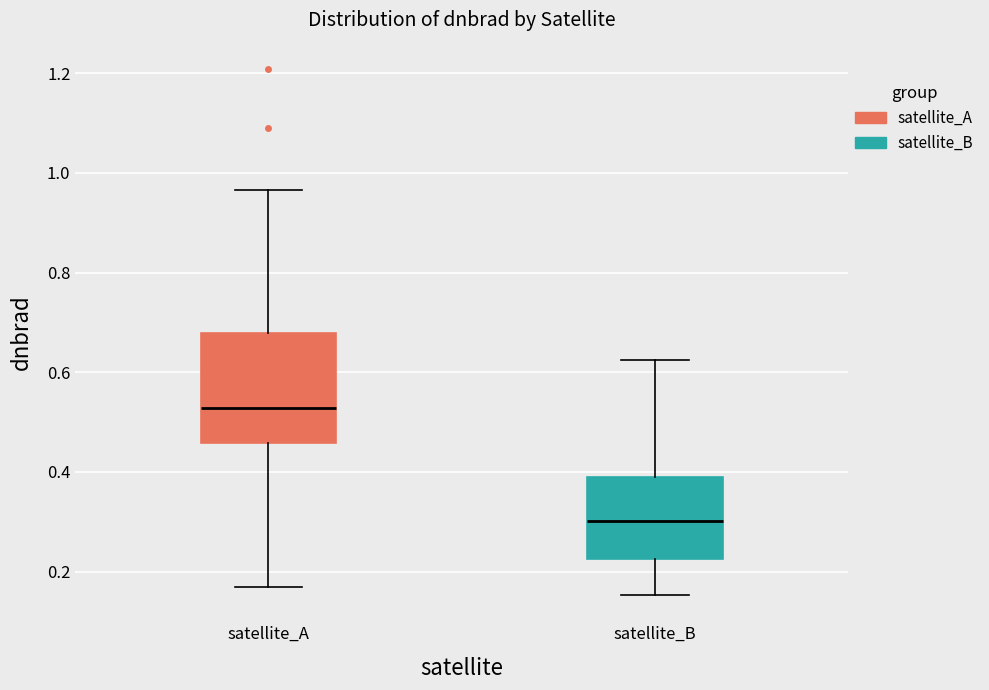

Where does the upper whisker of the box for satellite_B end on the y-axis? The values are not printed on the chart, so give them approximately, as read against the axis.

0.62